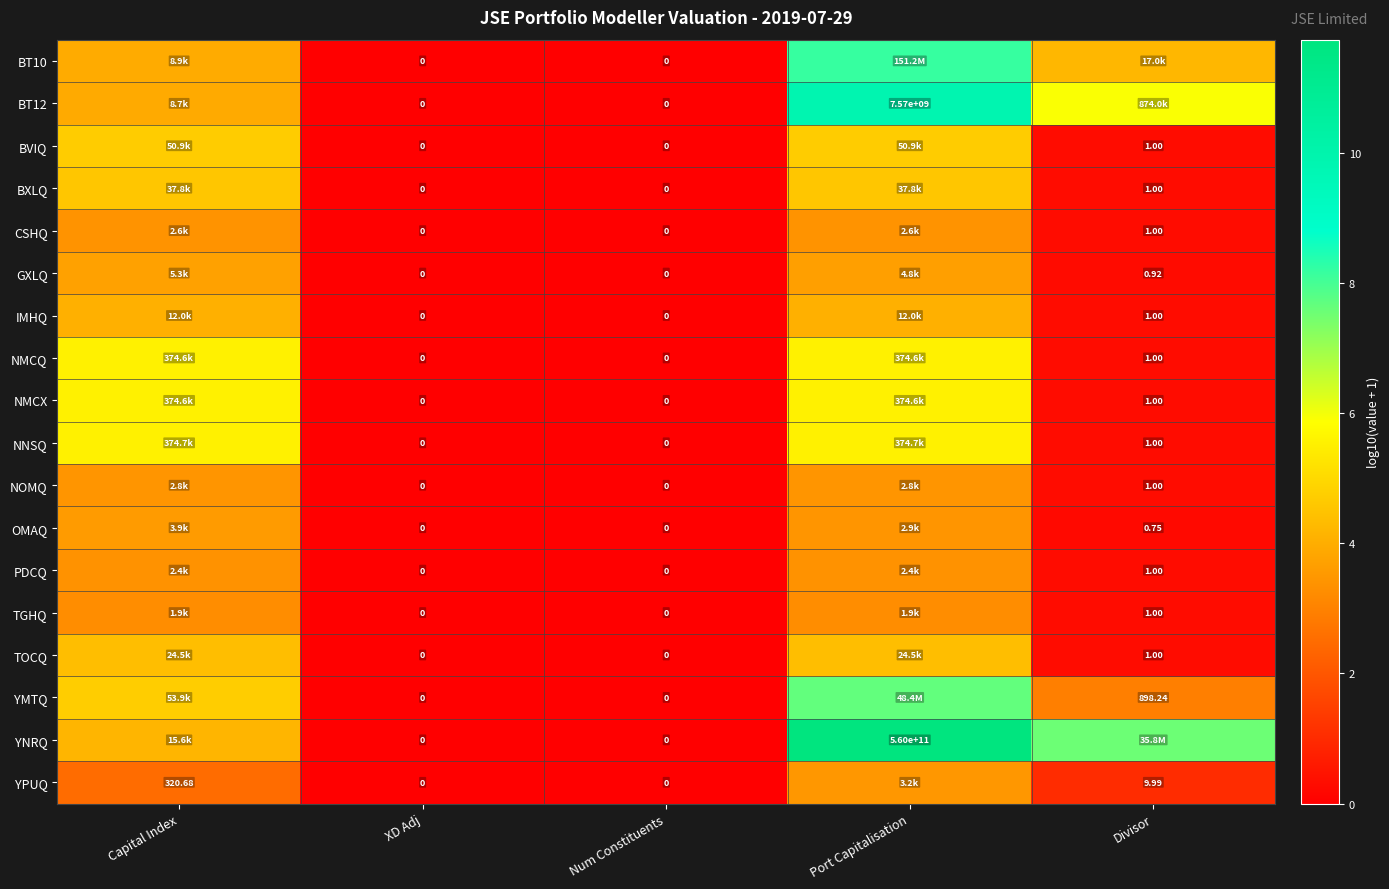

Which series has the largest range (max minus min)?

YNRQ